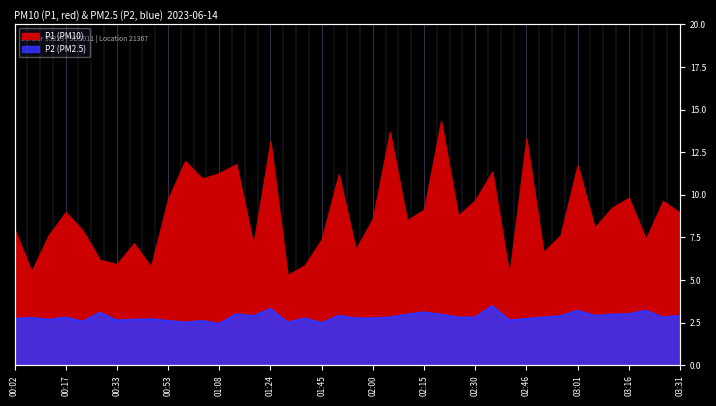

At which category does the data reach its first local valley?

00:12